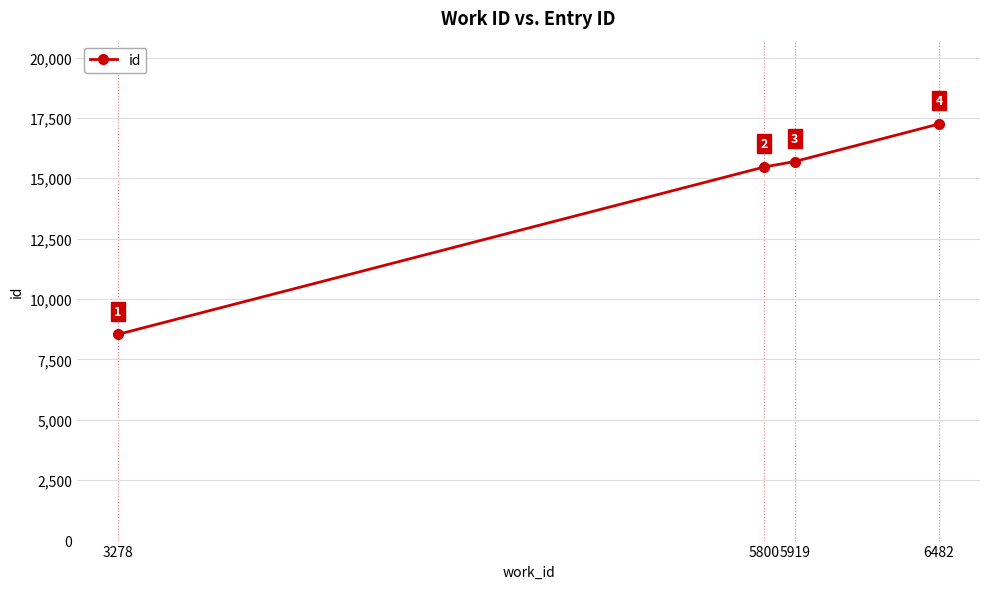

Which label corresponds to the smallest value in the chart?

3278